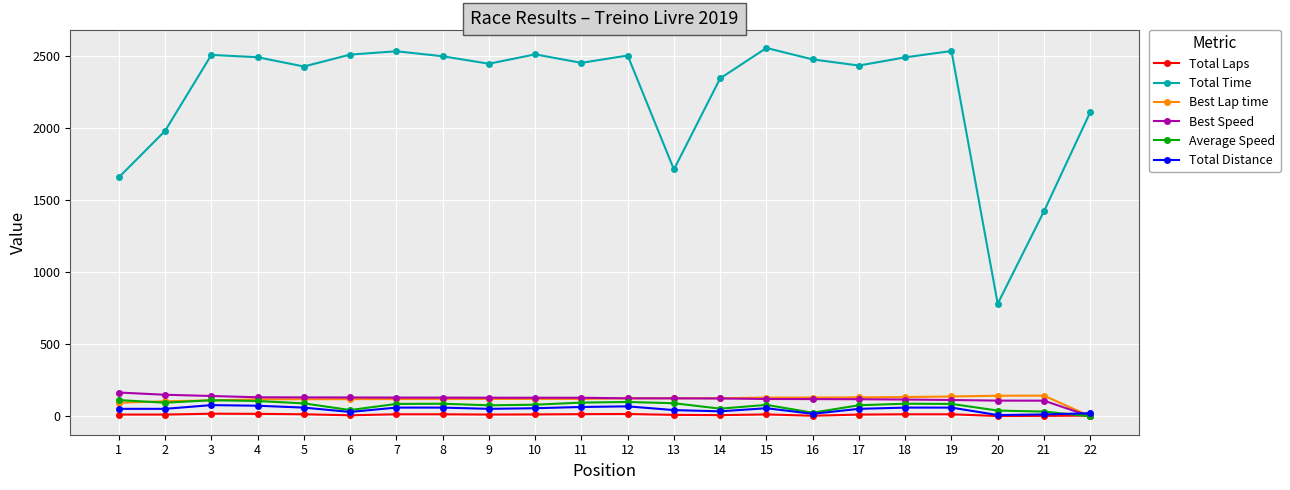

What is the difference between the Average Speed values at 20 and 12?

59.5